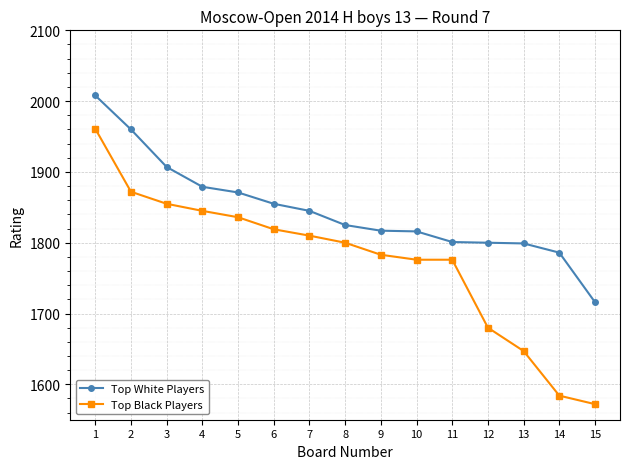

True or false: Top Black Players and Top White Players cross at least once.

False